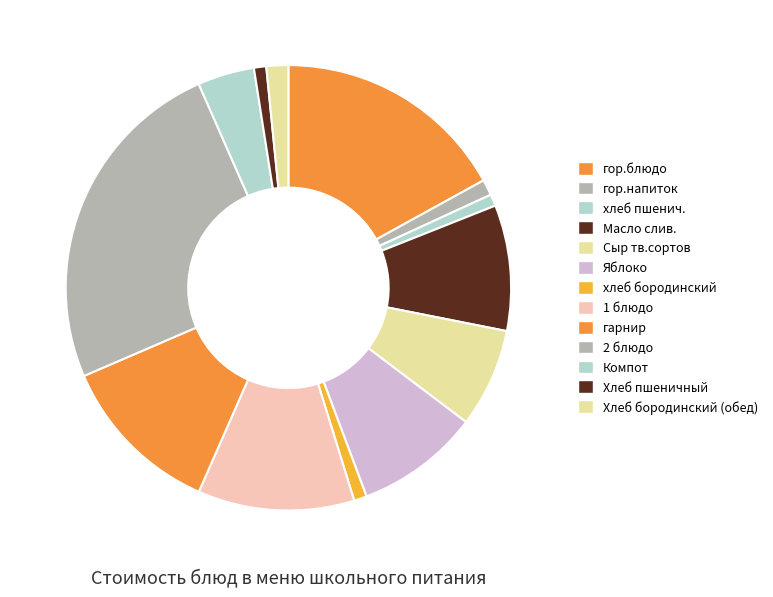

True or false: хлеб бородинский accounts for 1% of the total.

True